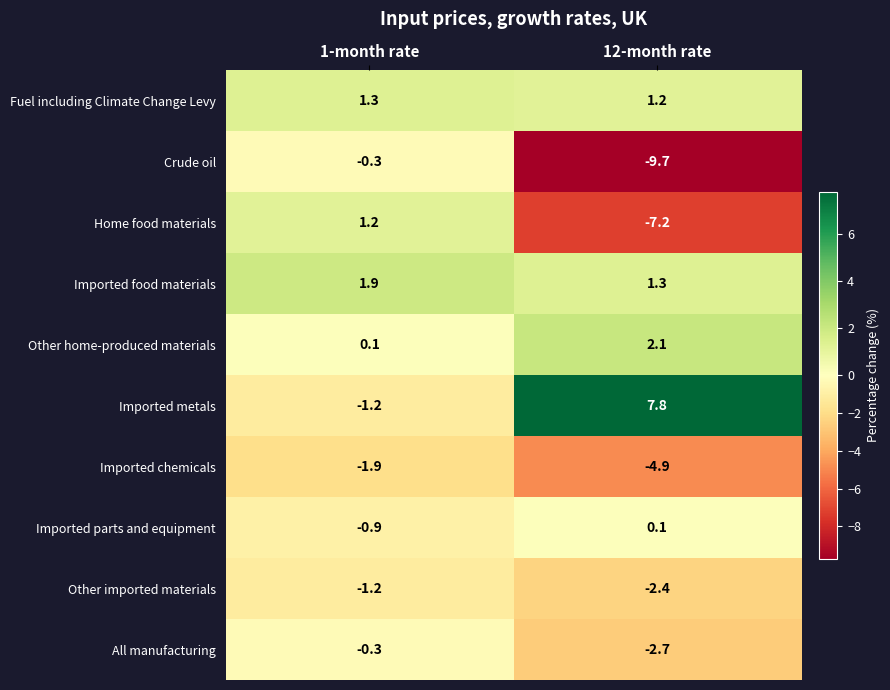

Reading right to left, extract all data points from this chart.

Fuel including Climate Change Levy: 12-month rate=1.2	1-month rate=1.3
Crude oil: 12-month rate=-9.7	1-month rate=-0.3
Home food materials: 12-month rate=-7.2	1-month rate=1.2
Imported food materials: 12-month rate=1.3	1-month rate=1.9
Other home-produced materials: 12-month rate=2.1	1-month rate=0.1
Imported metals: 12-month rate=7.8	1-month rate=-1.2
Imported chemicals: 12-month rate=-4.9	1-month rate=-1.9
Imported parts and equipment: 12-month rate=0.1	1-month rate=-0.9
Other imported materials: 12-month rate=-2.4	1-month rate=-1.2
All manufacturing: 12-month rate=-2.7	1-month rate=-0.3